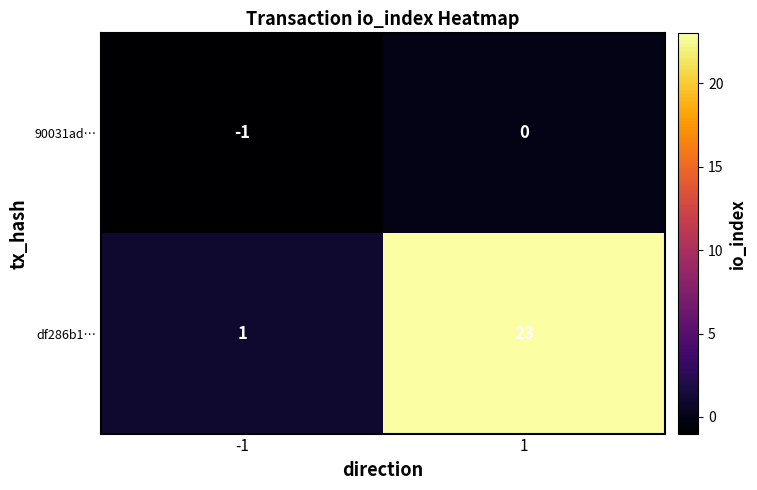

What is the difference between the df286b1… values at 1 and -1?

22